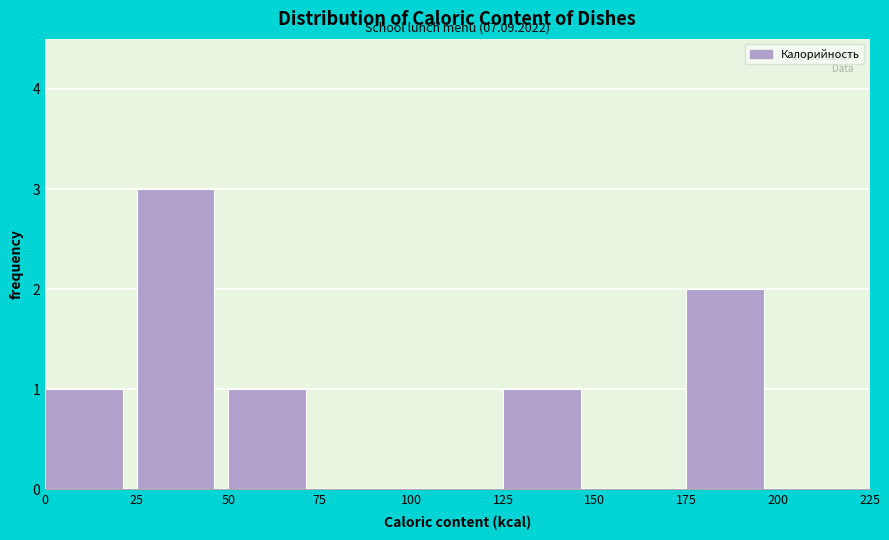

Over which range of the x-axis is the bar tallest?

25 to 50